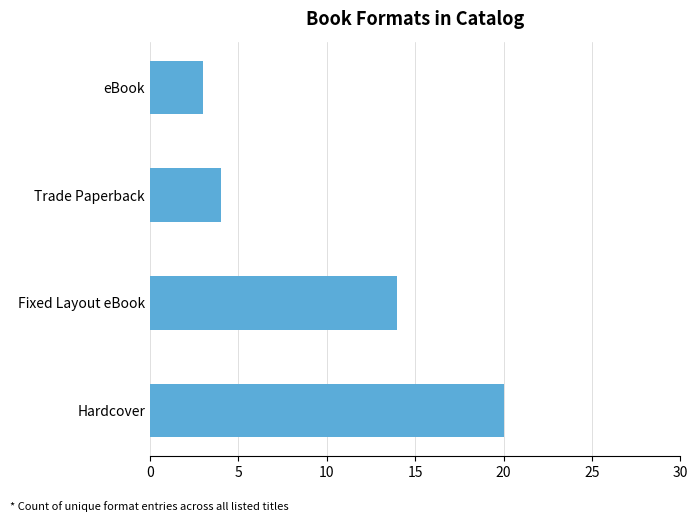

List the labels in order of value, smallest first.

eBook, Trade Paperback, Fixed Layout eBook, Hardcover